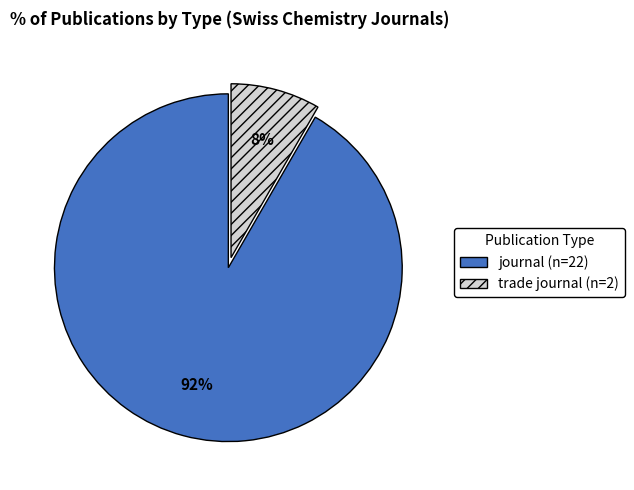

How many slices are in this pie chart?

2